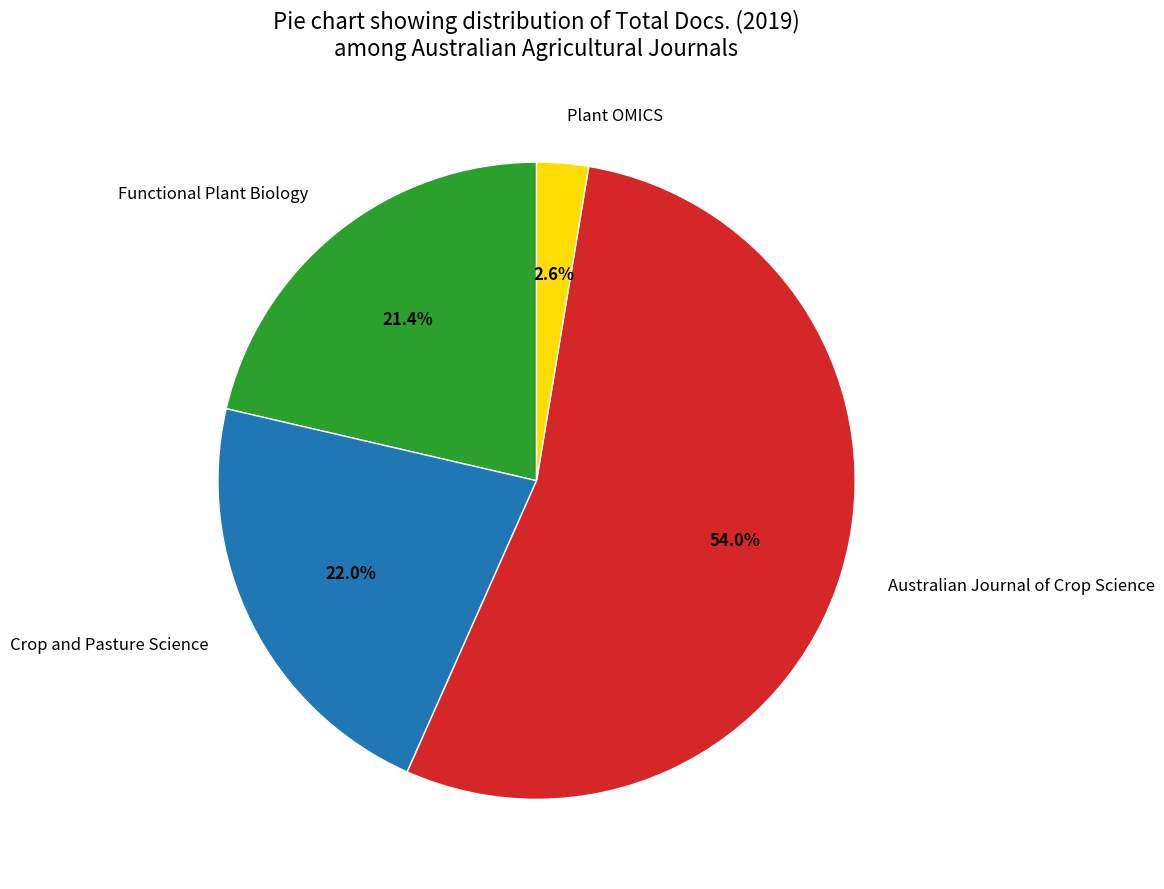

Approximately how many times larger is the value at Plant OMICS compared to Crop and Pasture Science?

0.1